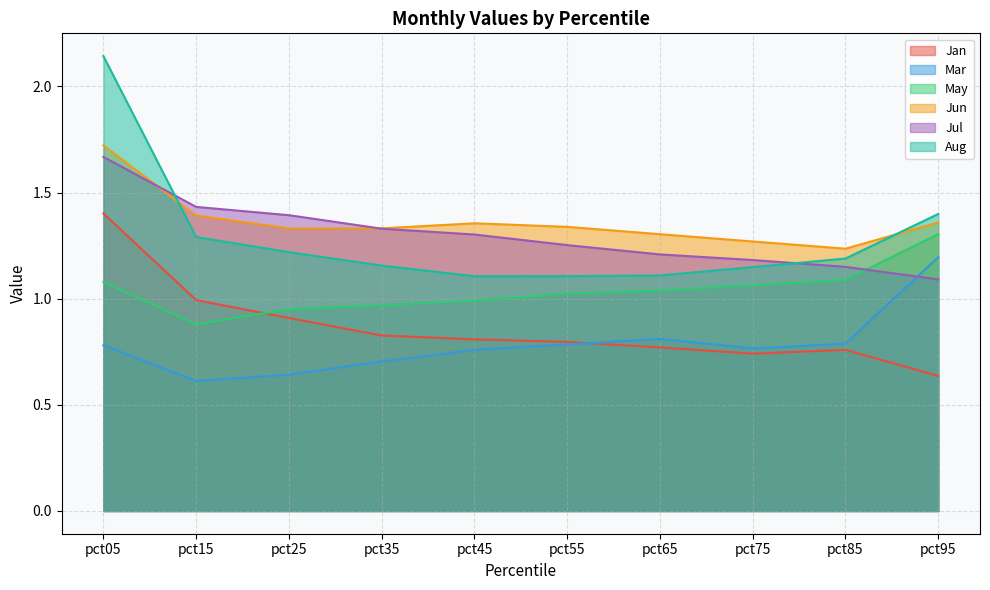

Which has a higher value, pct15 or pct85?

pct15